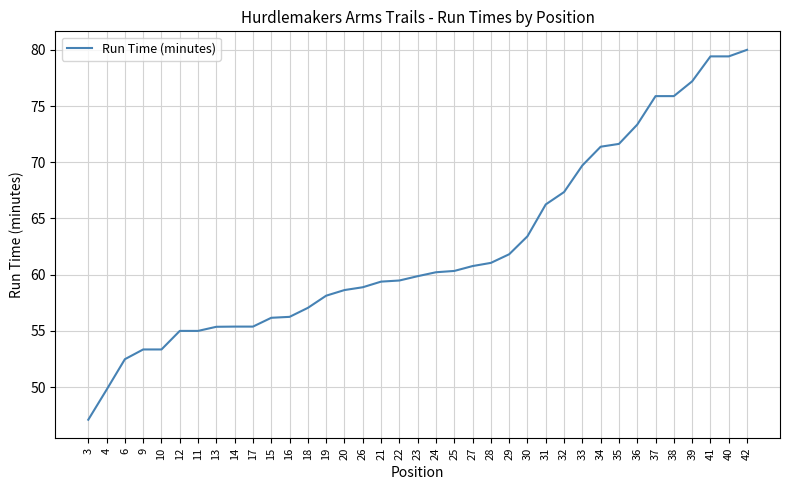

Between 26 and 36, which is larger?

36